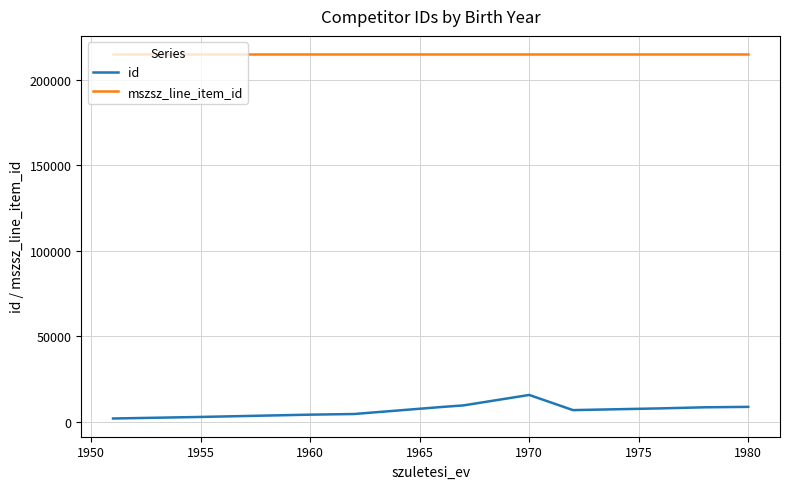

Which series has the largest total across all categories?

mszsz_line_item_id